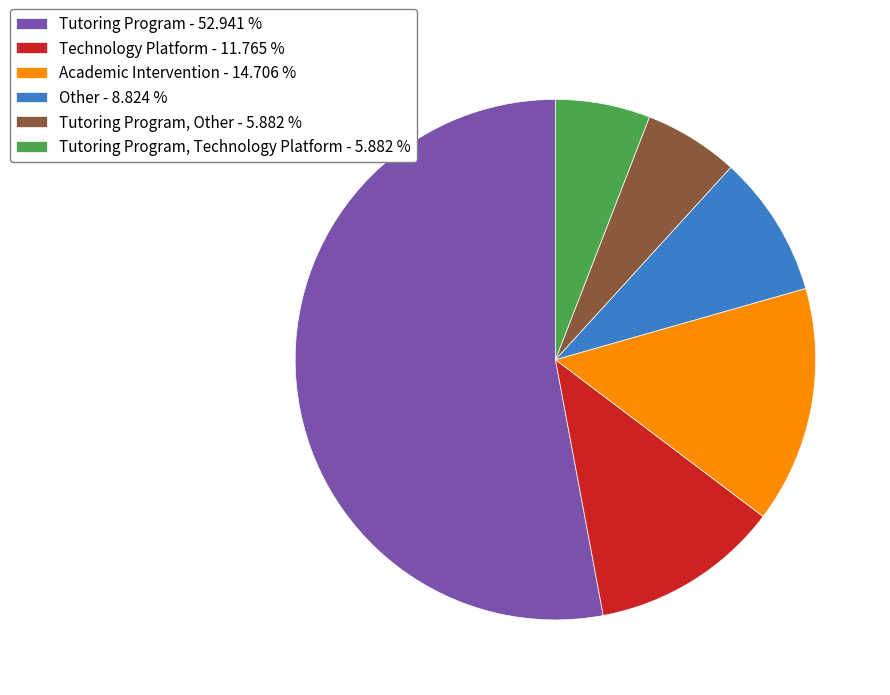

Do Other - 8.824 % and Tutoring Program, Technology Platform - 5.882 % together represent more than half of the pie?

No